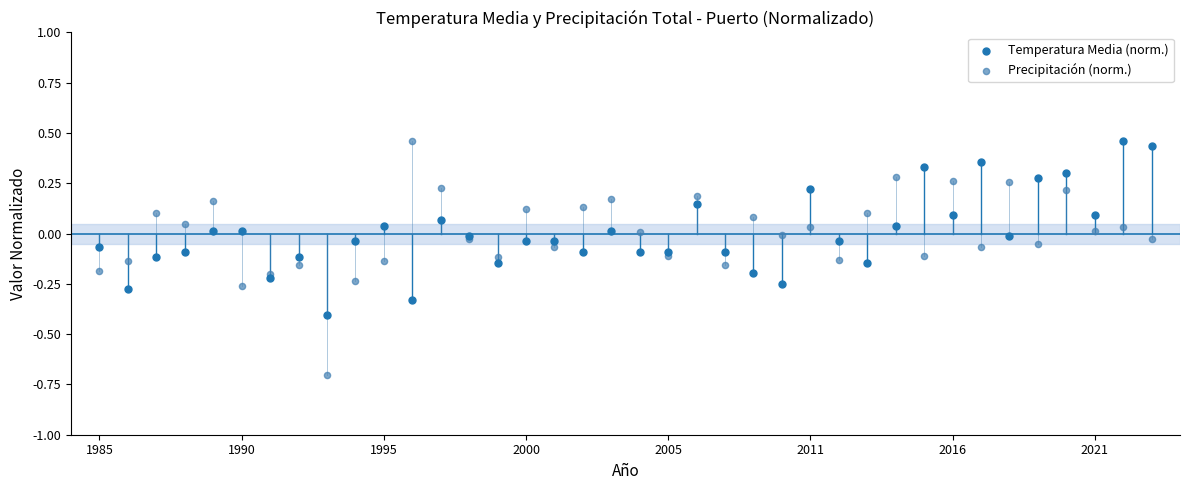

Which series reaches the minimum Y coordinate?

Precipitación (norm.)